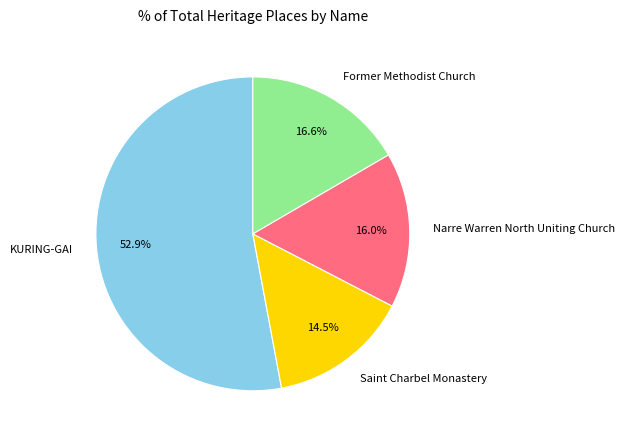

Does Former Methodist Church represent more than half of the total?

No